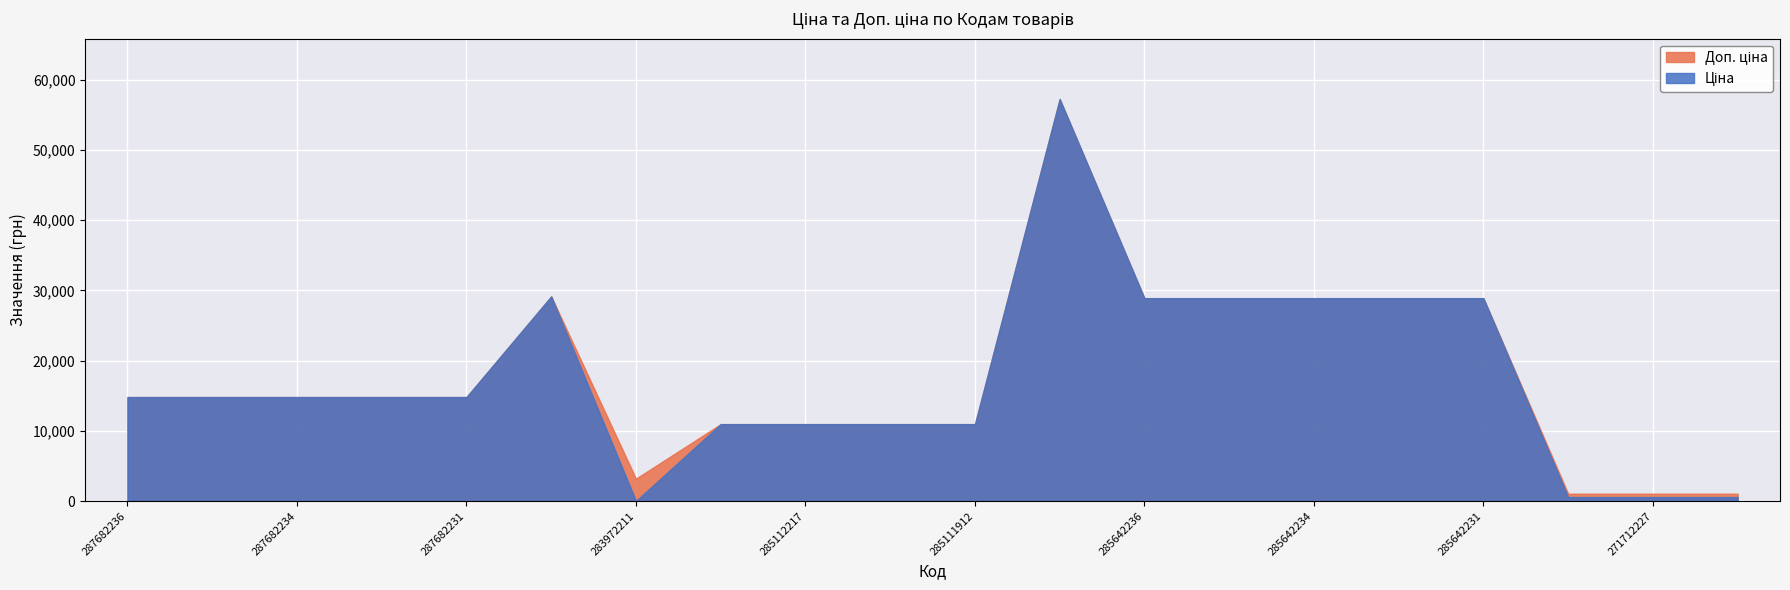

How many data points in Доп. ціна are above 14817?

12